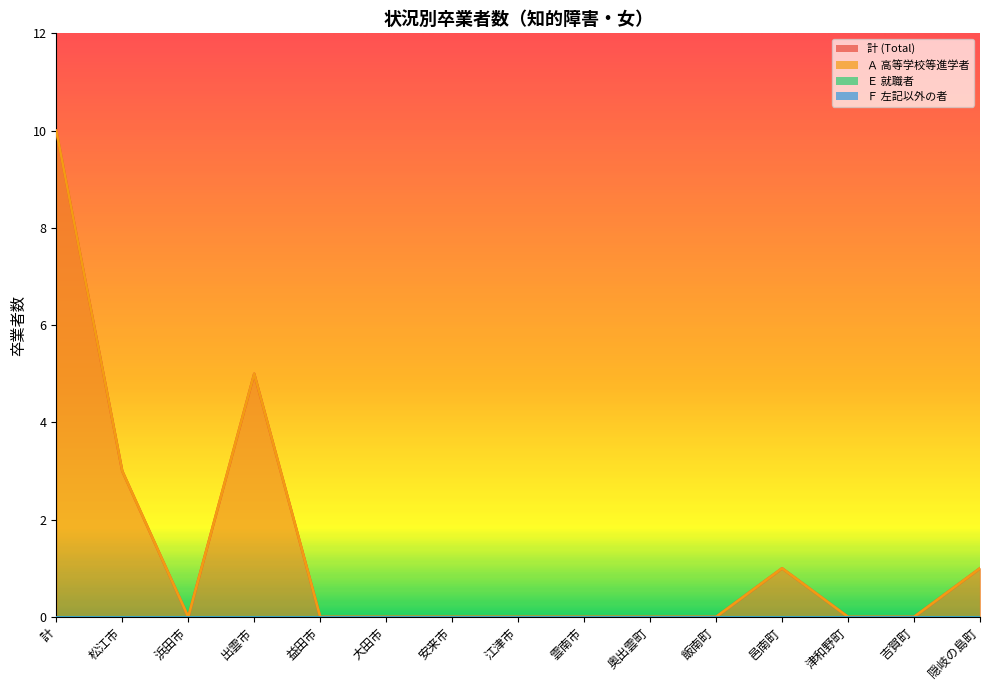

At which label does 計 (Total) reach its peak?

計